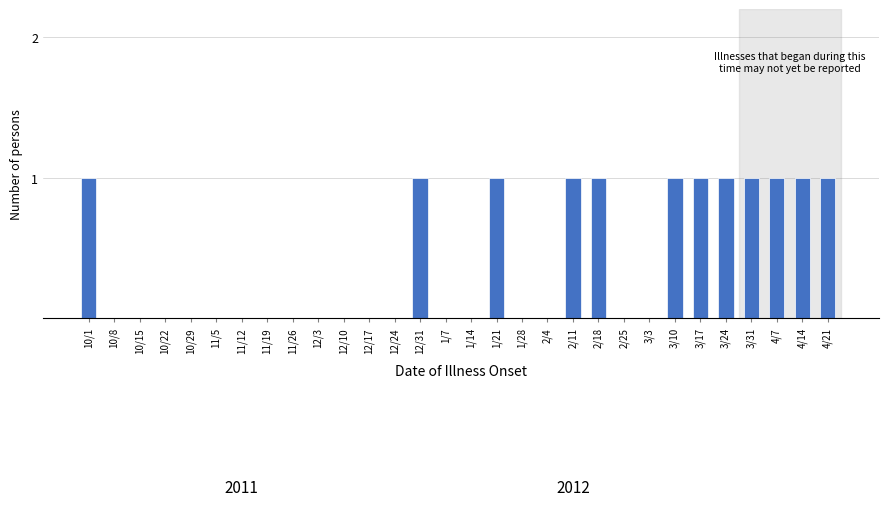

Reading right to left, transcribe all the data shown in this chart.

4/21=1	4/14=1	4/7=1	3/31=1	3/24=1	3/17=1	3/10=1	3/3=0	2/25=0	2/18=1	2/11=1	2/4=0	1/28=0	1/21=1	1/14=0	1/7=0	12/31=1	12/24=0	12/17=0	12/10=0	12/3=0	11/26=0	11/19=0	11/12=0	11/5=0	10/29=0	10/22=0	10/15=0	10/8=0	10/1=1